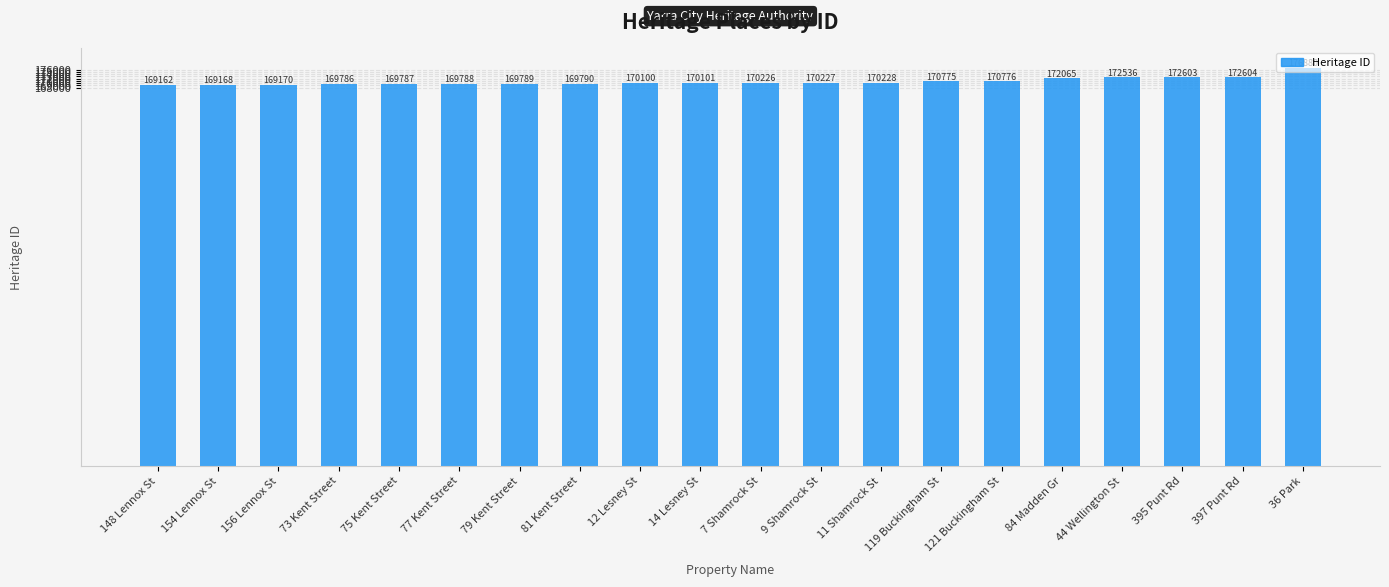

Which has a higher value, 154 Lennox St or 9 Shamrock St?

9 Shamrock St